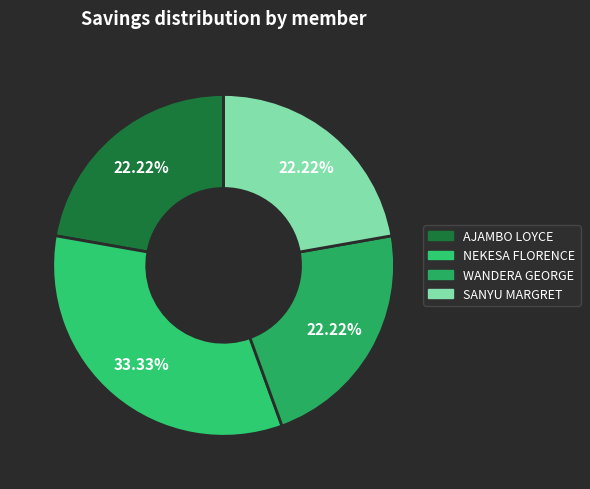

To the nearest percent, what is the difference between the largest and smallest slice percentages?

11%